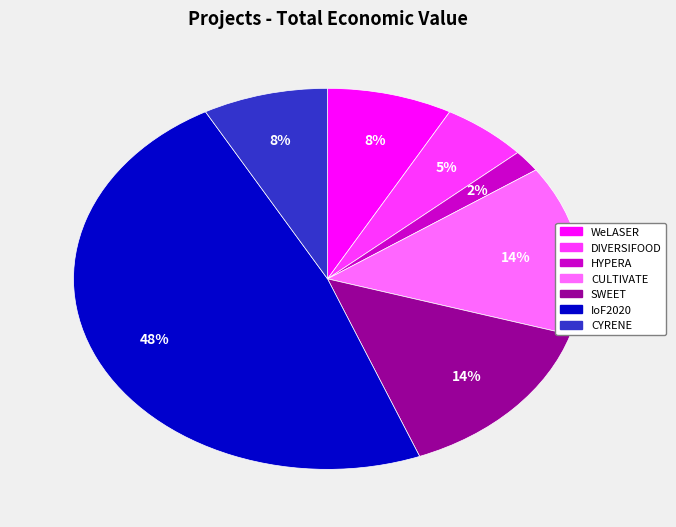

Is it true that CULTIVATE is 6% of the pie?

False